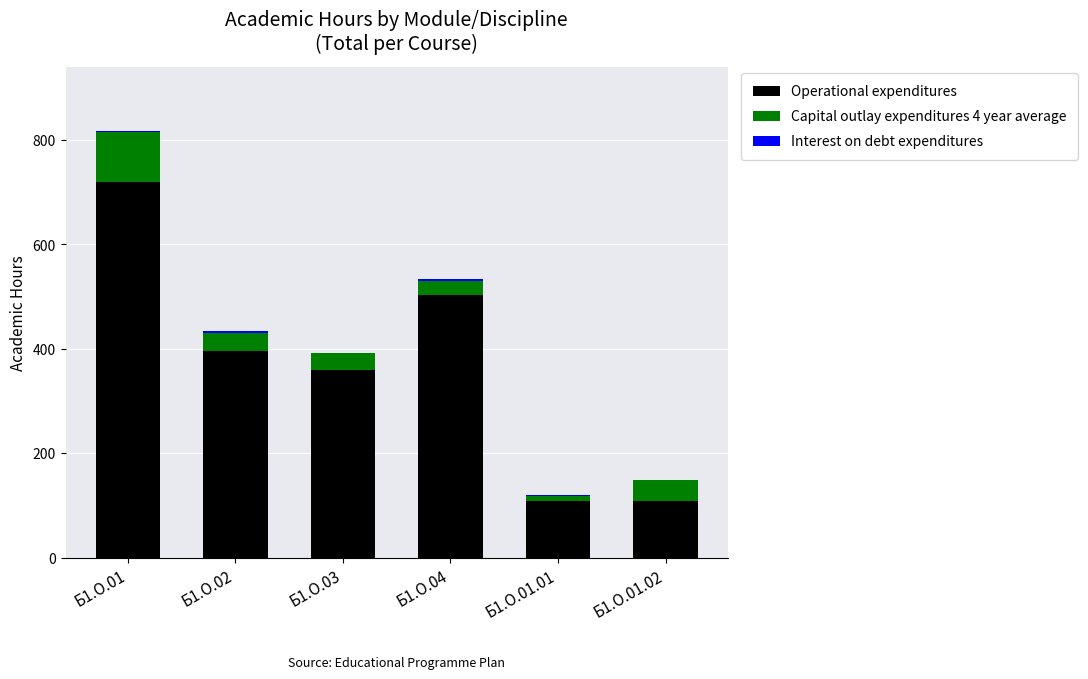

What is the maximum value for Operational expenditures?

720